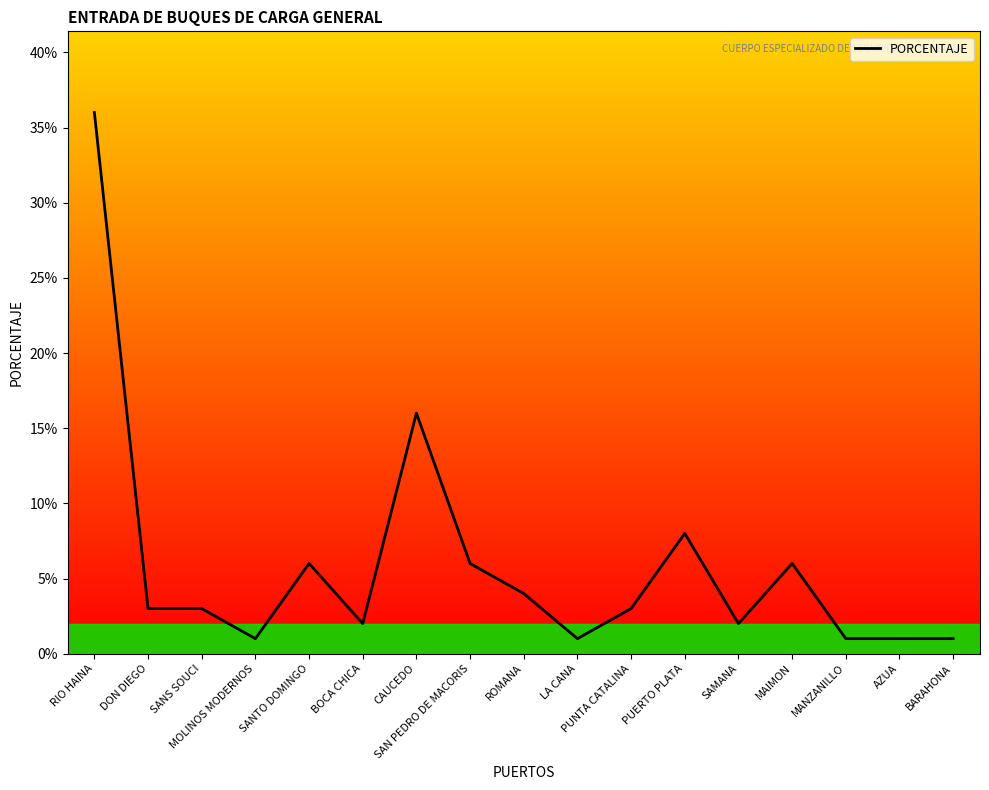

How many interior local valleys (lower than both neighbors) does the data have?

4